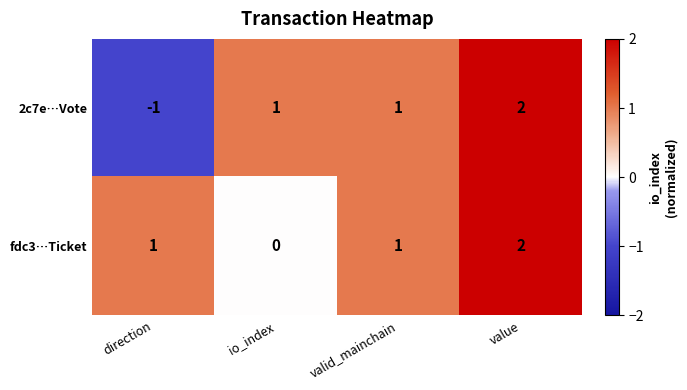

Reading left to right, transcribe all the data shown in this chart.

2c7e…Vote: direction=-1	io_index=1	valid_mainchain=1	value=2
fdc3…Ticket: direction=1	io_index=0	valid_mainchain=1	value=2